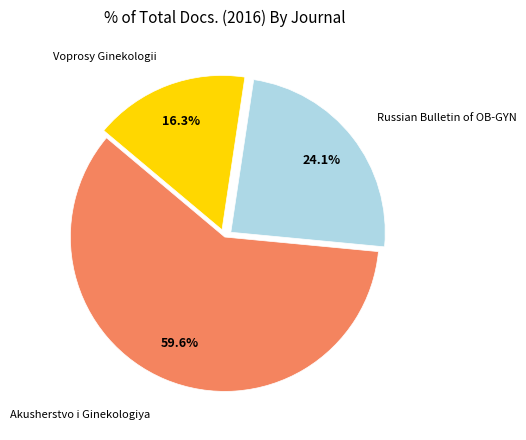

Is there any slice that represents more than half of the pie?

Yes